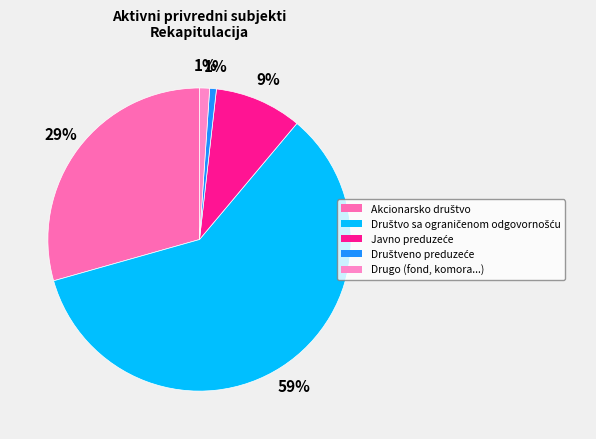

Which has a higher value, Akcionarsko društvo or Drugo (fond, komora...)?

Akcionarsko društvo